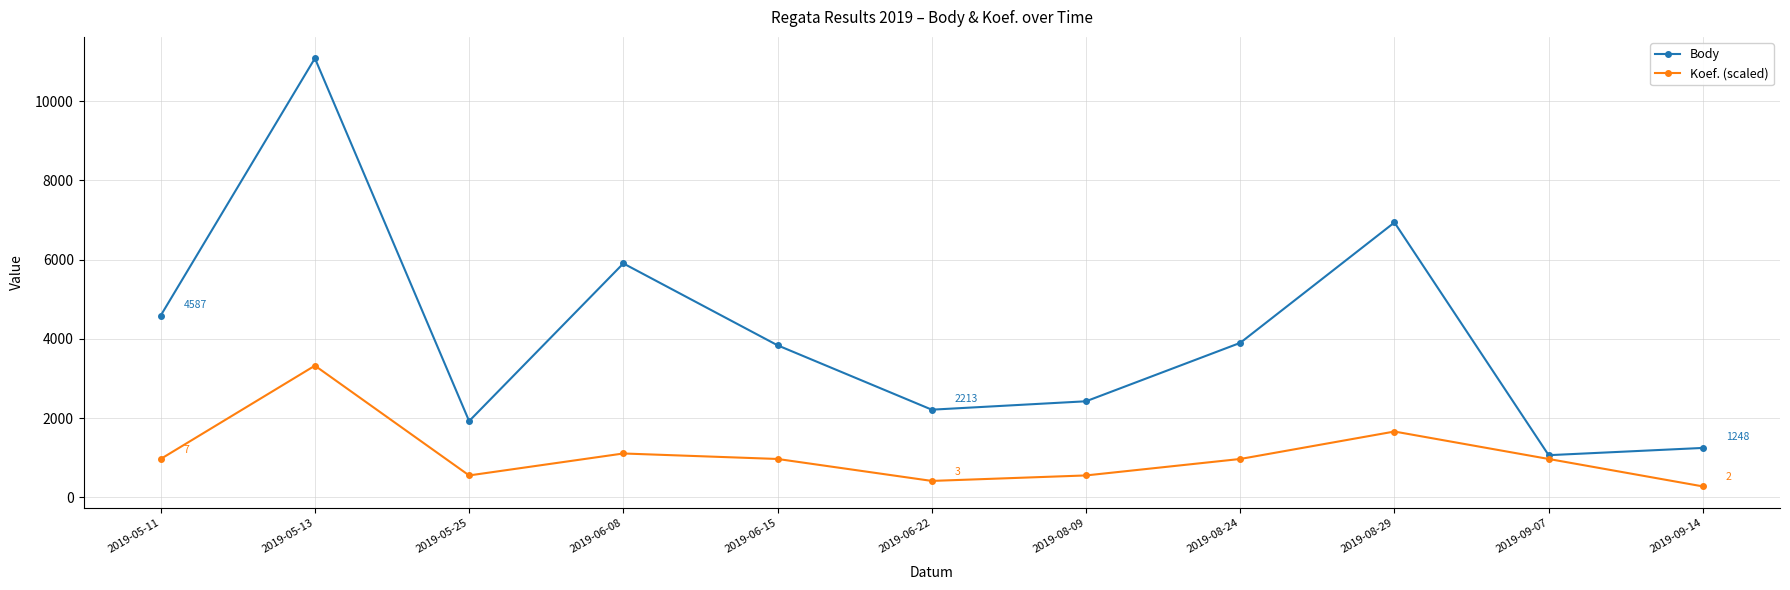

What is the label of the 4th point from the left?

2019-06-08